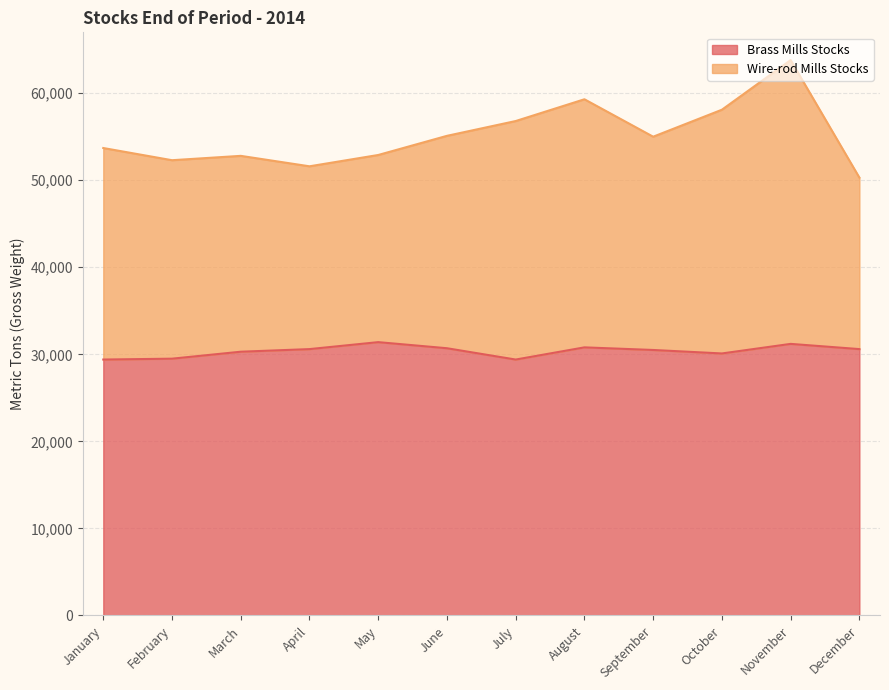

The Brass Mills Stocks series shows 30100 at October. True or false?

True